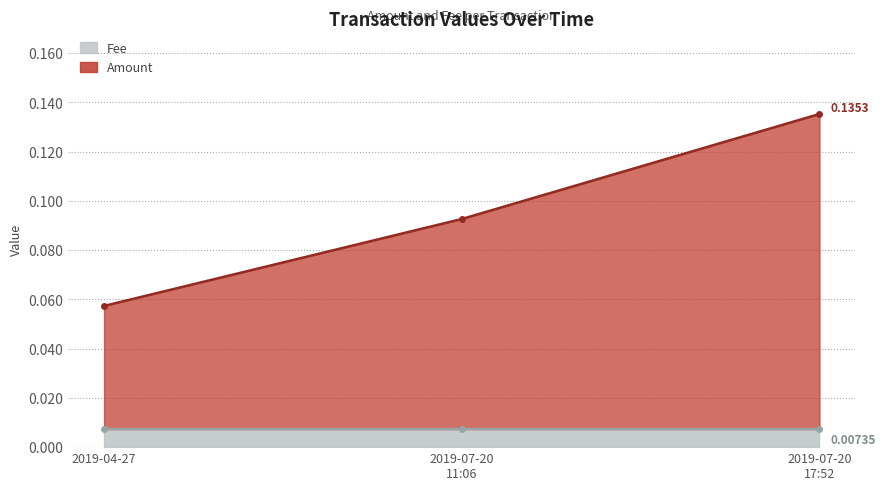

What is the label of the 2nd point from the left?

2019-07-20 11:06